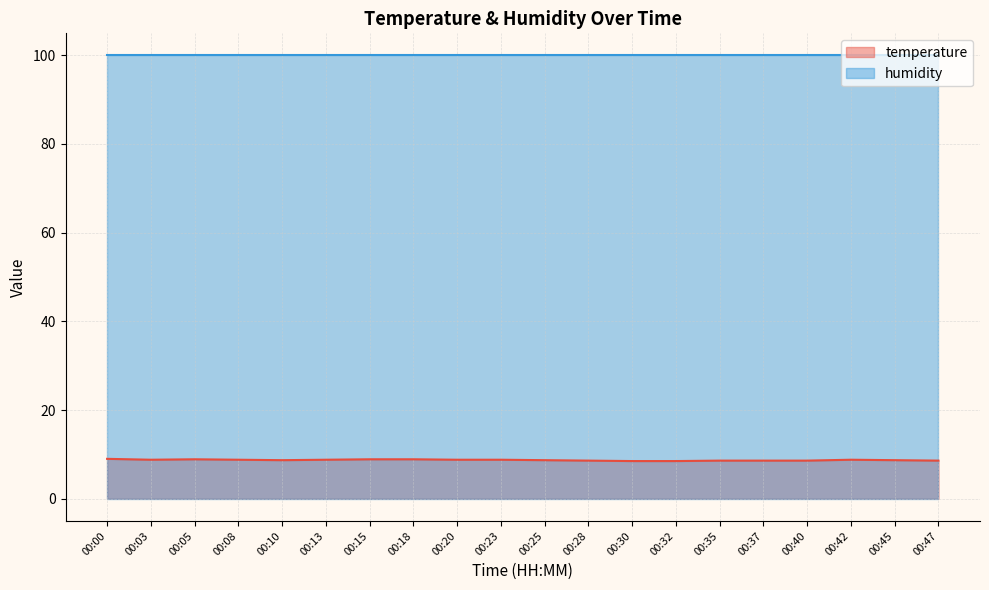

True or false: the data shows 8.8 at 00:13.

True